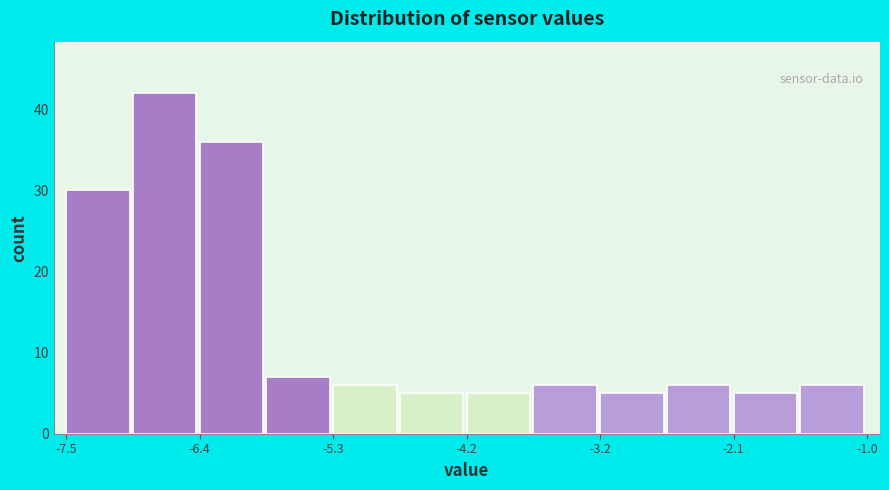

Around what value on the x-axis is the tallest bar? Give the approximate position of its centre, as read against the axis.

-6.8